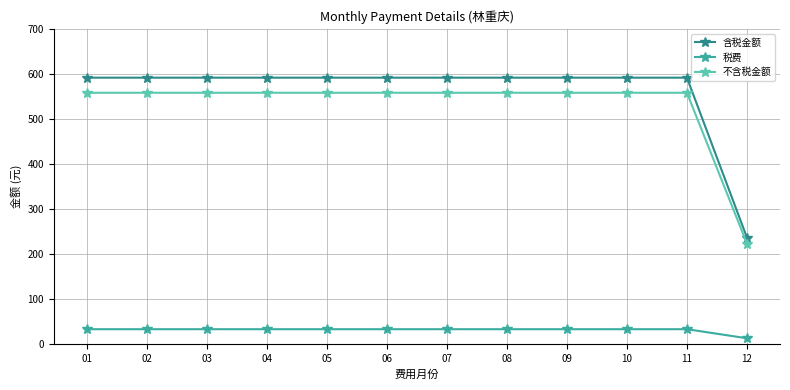

What is the total value across all series at 03?

1183.4